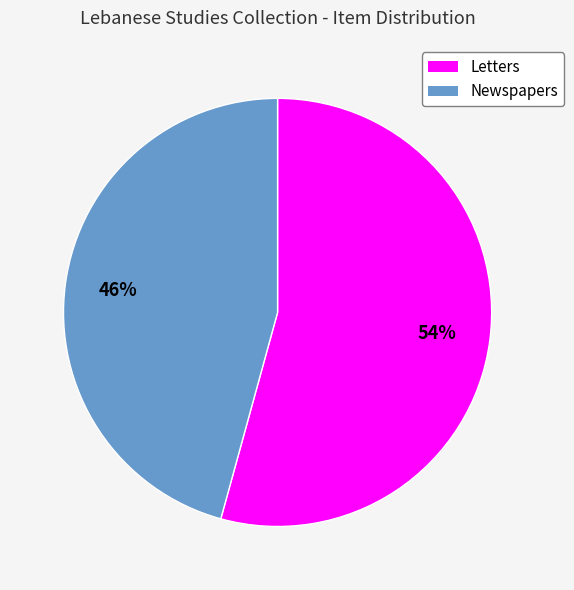

Is there a majority slice in this chart?

Yes